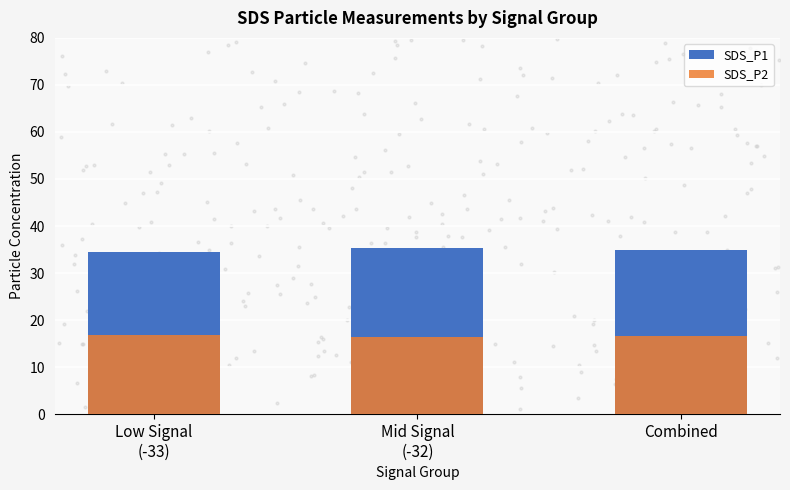

Which series changed the most between Low Signal
(-33) and Mid Signal
(-32)?

SDS_P1